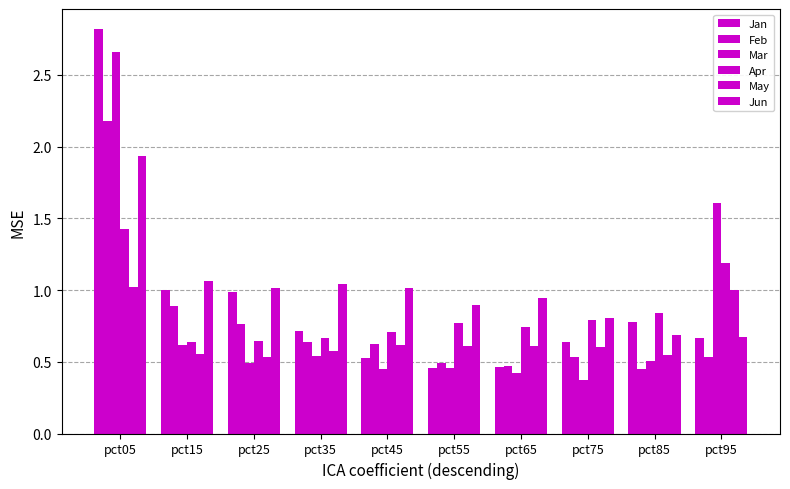

At which label is Apr closest to 1?

pct85